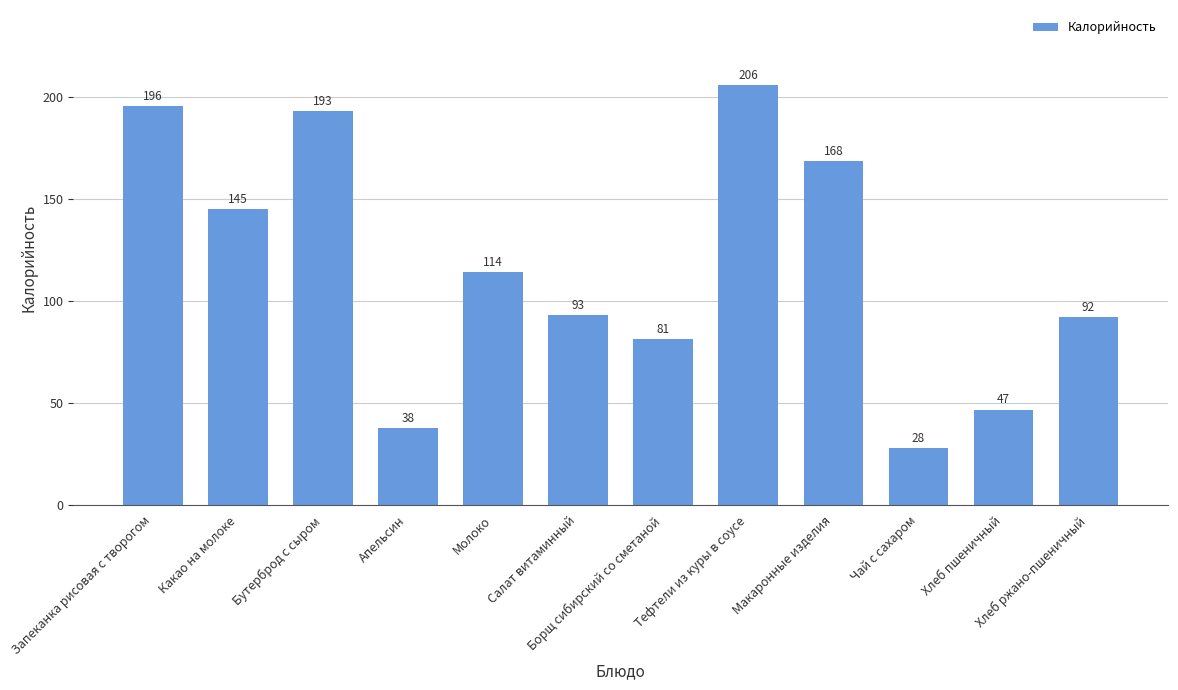

Does the chart contain any negative values?

No